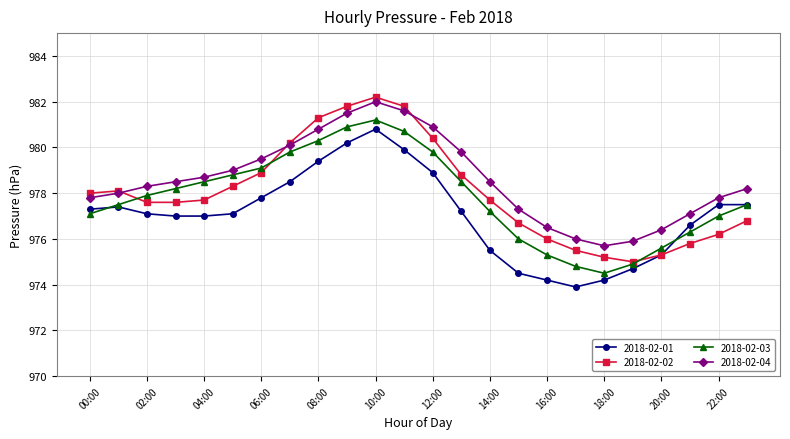

What are all the series names shown in the legend?

2018-02-01, 2018-02-02, 2018-02-03, 2018-02-04